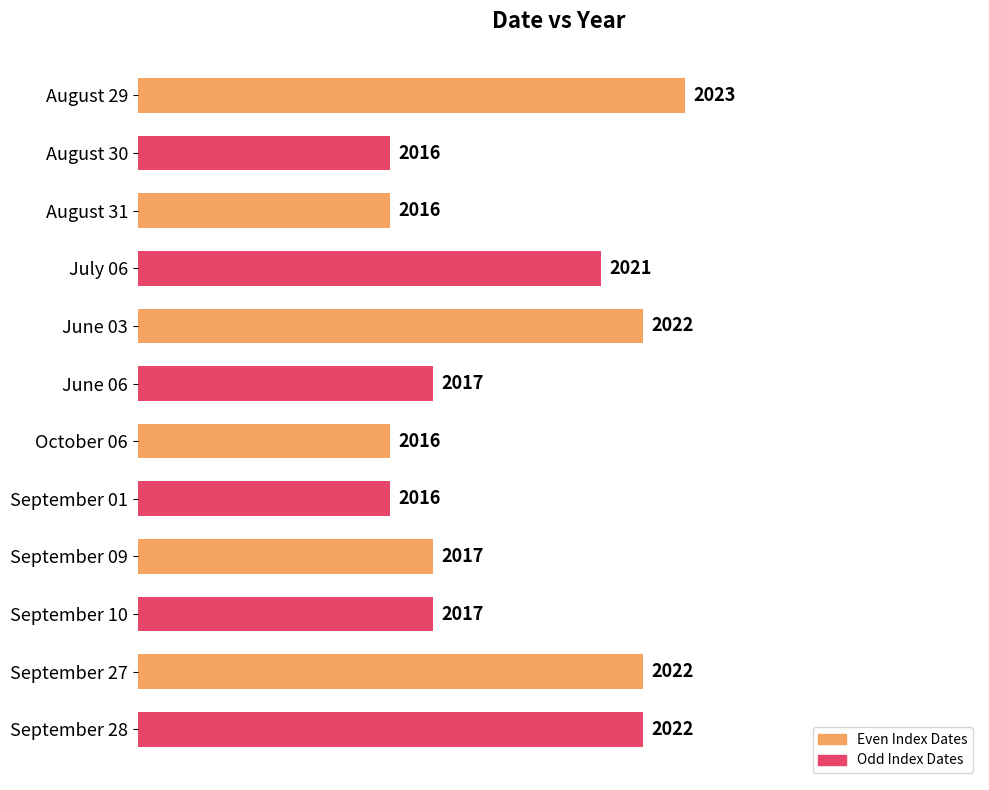

What is the smallest value displayed?

2016